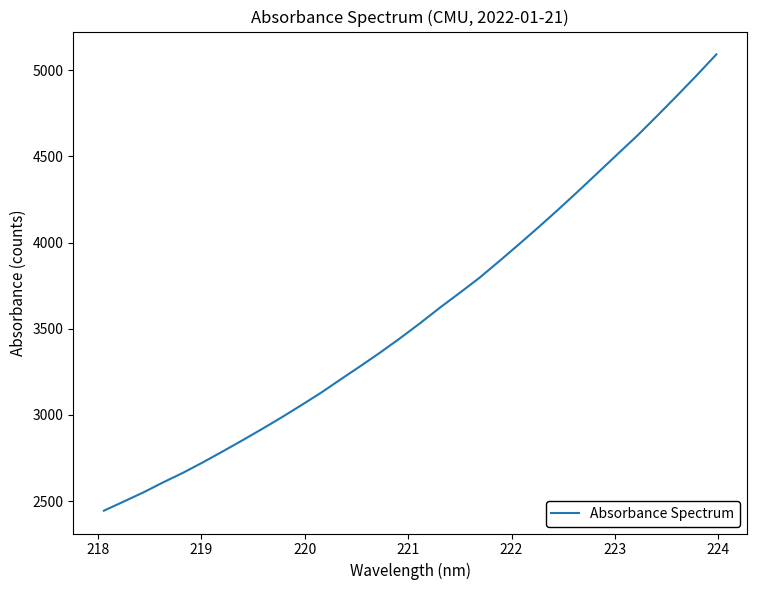

What is the minimum value shown in the chart?

2444.9